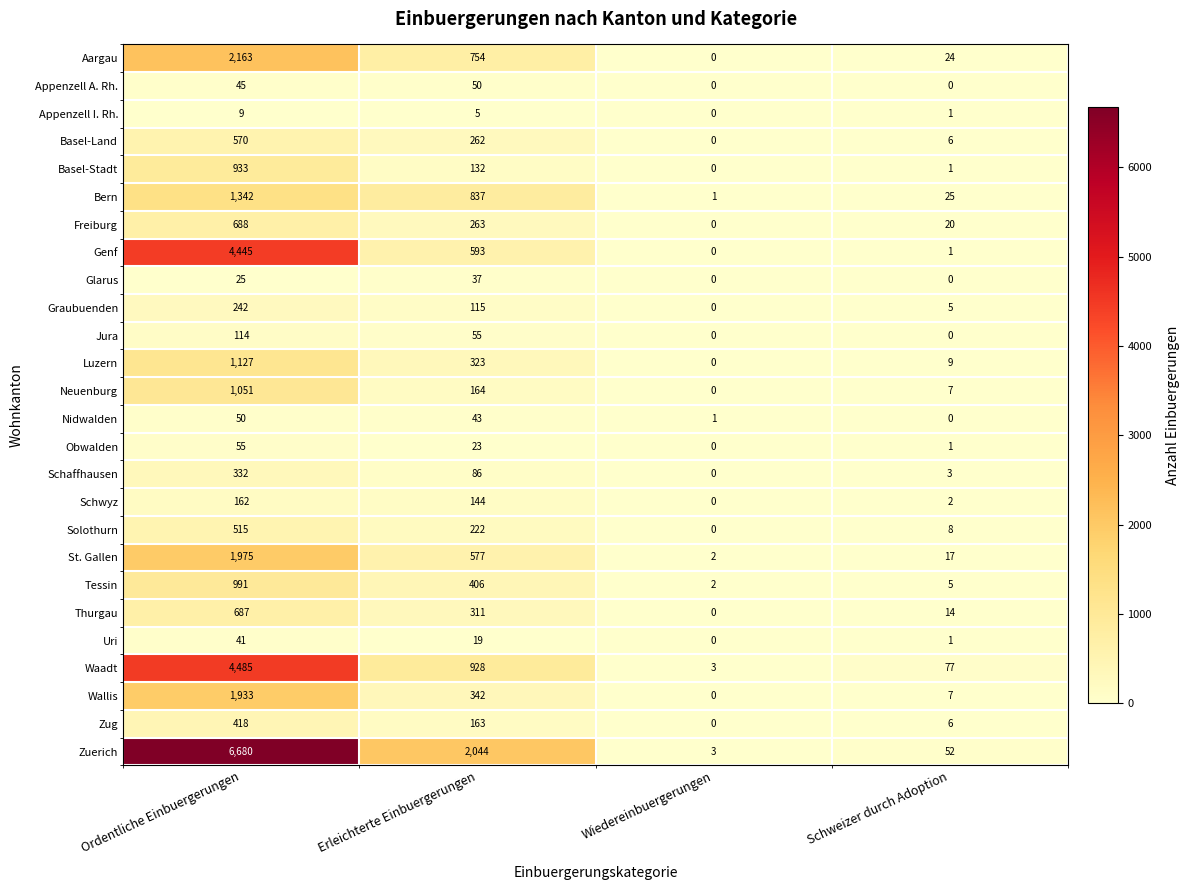

Rank the series at Erleichterte Einbuergerungen from lowest to highest value.

Appenzell I. Rh., Uri, Obwalden, Glarus, Nidwalden, Appenzell A. Rh., Jura, Schaffhausen, Graubuenden, Basel-Stadt, Schwyz, Zug, Neuenburg, Solothurn, Basel-Land, Freiburg, Thurgau, Luzern, Wallis, Tessin, St. Gallen, Genf, Aargau, Bern, Waadt, Zuerich